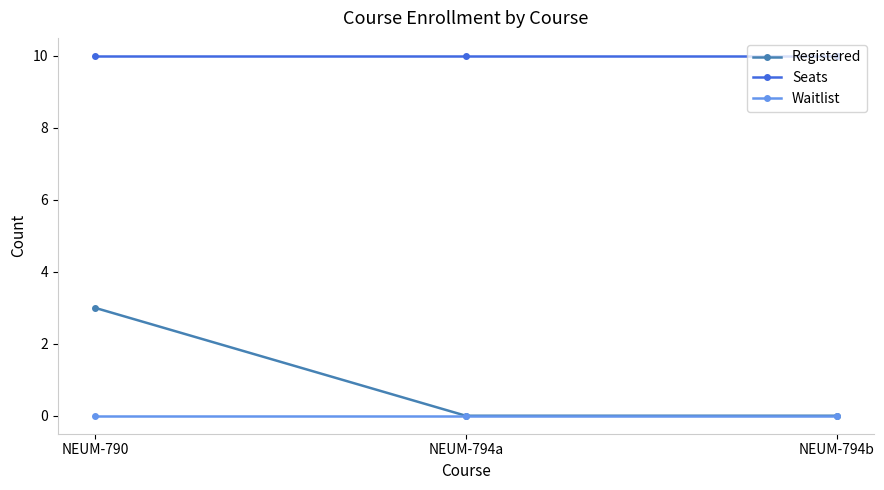

How many series are shown in this chart?

3